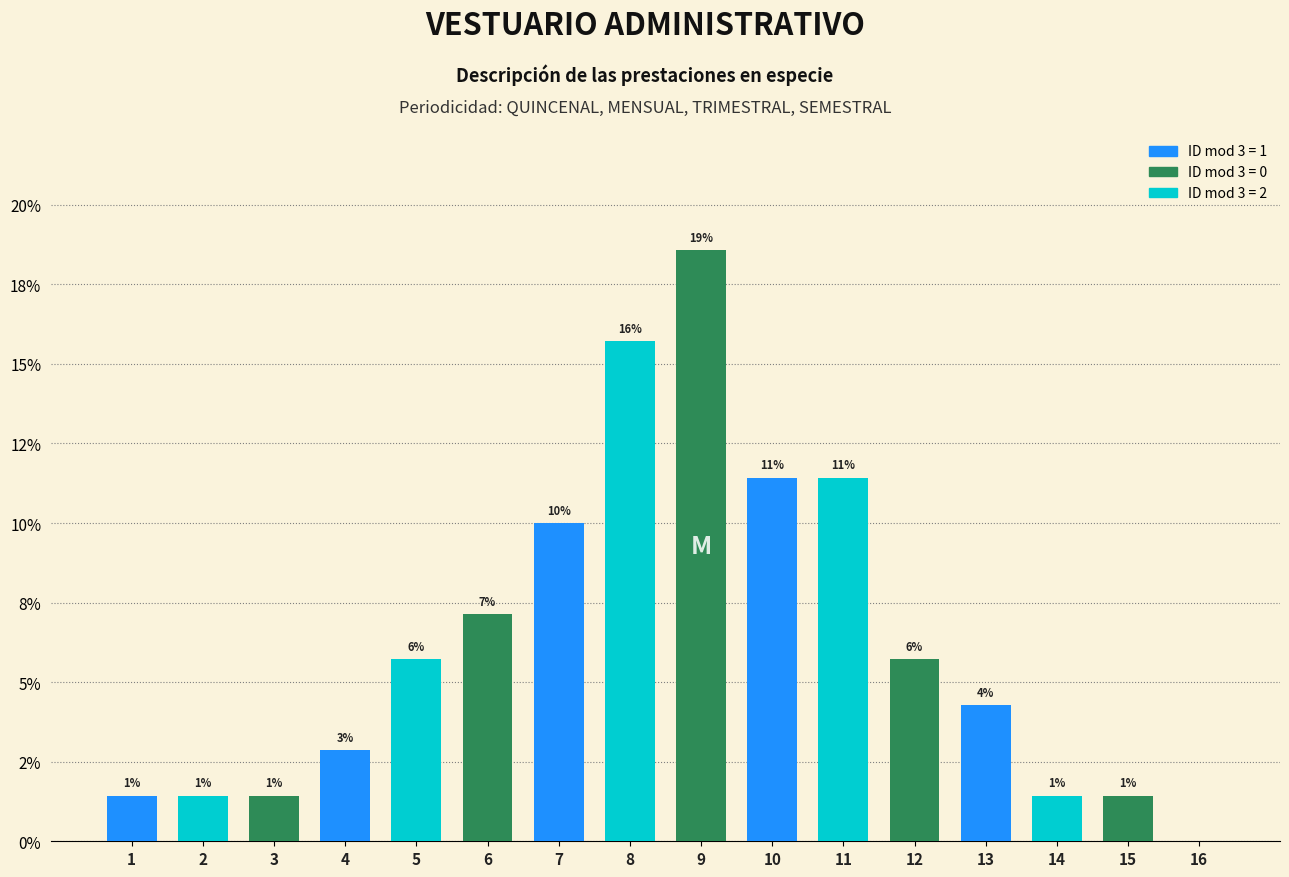

What is the sum of all values?

100.0